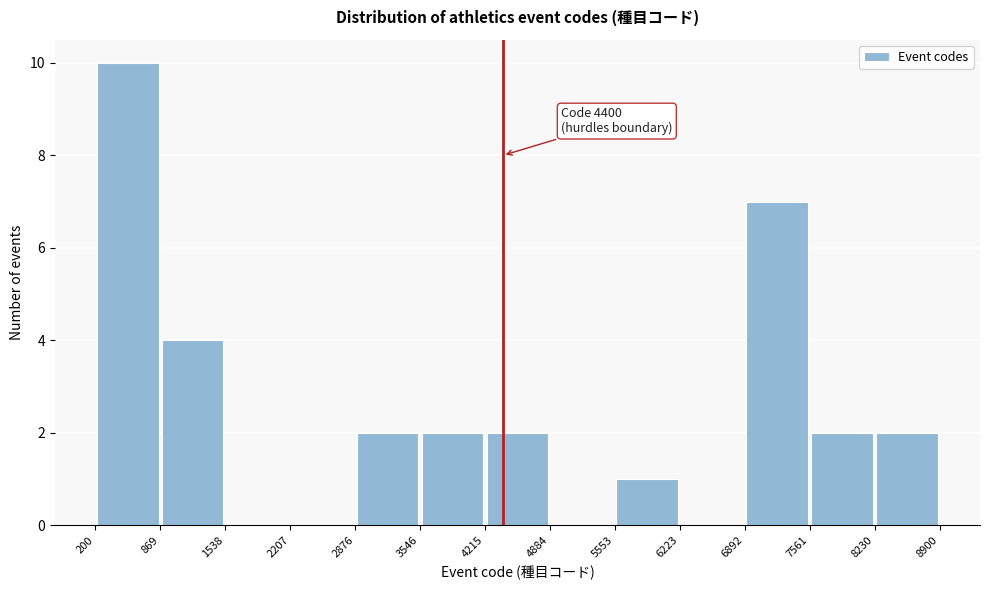

Over which range of the x-axis is the bar tallest?

200 to 869